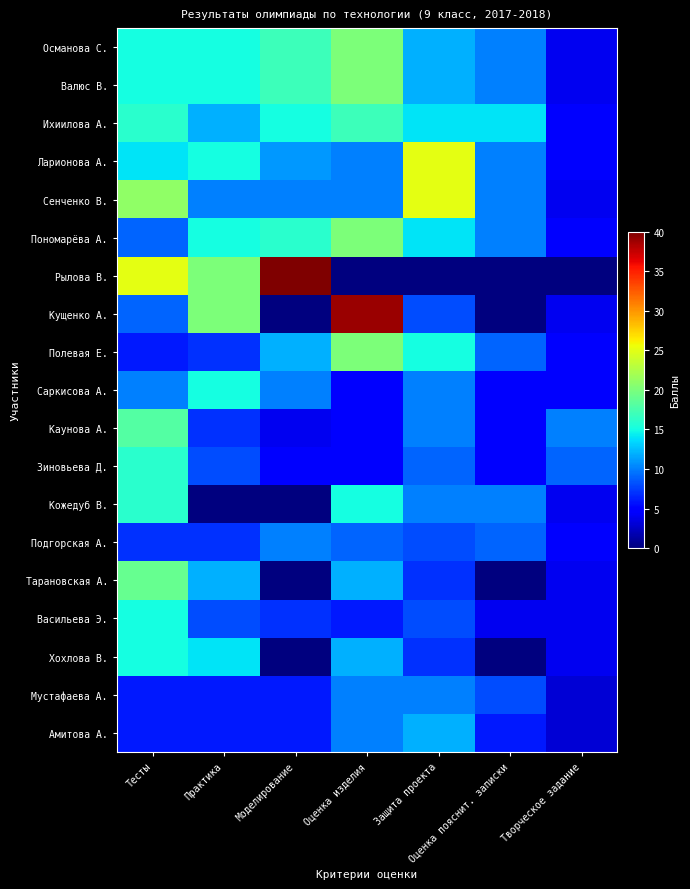

Reading left to right, transcribe all the data shown in this chart.

Османова С.: Тесты=15	Практика=15	Моделирование=17	Оценка изделия=20	Защита проекта=12	Оценка пояснит. записки=10	Творческое задание=4
Валюс В.: Тесты=15	Практика=15	Моделирование=17	Оценка изделия=20	Защита проекта=12	Оценка пояснит. записки=10	Творческое задание=4
Ихиилова А.: Тесты=16	Практика=12	Моделирование=15	Оценка изделия=17	Защита проекта=14	Оценка пояснит. записки=14	Творческое задание=5
Ларионова А.: Тесты=14	Практика=15	Моделирование=11	Оценка изделия=10	Защита проекта=25	Оценка пояснит. записки=10	Творческое задание=5
Сенченко В.: Тесты=21	Практика=10	Моделирование=10	Оценка изделия=10	Защита проекта=25	Оценка пояснит. записки=10	Творческое задание=4
Пономарёва А.: Тесты=9	Практика=15	Моделирование=16	Оценка изделия=20	Защита проекта=14	Оценка пояснит. записки=10	Творческое задание=5
Рылова В.: Тесты=25	Практика=20	Моделирование=40	Оценка изделия=0	Защита проекта=0	Оценка пояснит. записки=0	Творческое задание=0
Кущенко А.: Тесты=9	Практика=20	Моделирование=0	Оценка изделия=39	Защита проекта=8	Оценка пояснит. записки=0	Творческое задание=4
Полевая Е.: Тесты=6	Практика=7	Моделирование=12	Оценка изделия=20	Защита проекта=15	Оценка пояснит. записки=9	Творческое задание=5
Саркисова А.: Тесты=10	Практика=15	Моделирование=10	Оценка изделия=5	Защита проекта=10	Оценка пояснит. записки=5	Творческое задание=5
Каунова А.: Тесты=18	Практика=7	Моделирование=4	Оценка изделия=5	Защита проекта=10	Оценка пояснит. записки=5	Творческое задание=10
Зиновьева Д.: Тесты=16	Практика=8	Моделирование=5	Оценка изделия=5	Защита проекта=9	Оценка пояснит. записки=5	Творческое задание=9
Кожедуб В.: Тесты=16	Практика=0	Моделирование=0	Оценка изделия=15	Защита проекта=10	Оценка пояснит. записки=10	Творческое задание=4
Подгорская А.: Тесты=7	Практика=7	Моделирование=10	Оценка изделия=9	Защита проекта=8	Оценка пояснит. записки=9	Творческое задание=5
Тарановская А.: Тесты=19	Практика=12	Моделирование=0	Оценка изделия=12	Защита проекта=7	Оценка пояснит. записки=0	Творческое задание=4
Васильева Э.: Тесты=15	Практика=8	Моделирование=7	Оценка изделия=6	Защита проекта=8	Оценка пояснит. записки=4	Творческое задание=4
Хохлова В.: Тесты=15	Практика=14	Моделирование=0	Оценка изделия=12	Защита проекта=7	Оценка пояснит. записки=0	Творческое задание=4
Мустафаева А.: Тесты=6	Практика=6	Моделирование=6	Оценка изделия=10	Защита проекта=10	Оценка пояснит. записки=8	Творческое задание=3
Амитова А.: Тесты=6	Практика=6	Моделирование=6	Оценка изделия=10	Защита проекта=12	Оценка пояснит. записки=6	Творческое задание=3